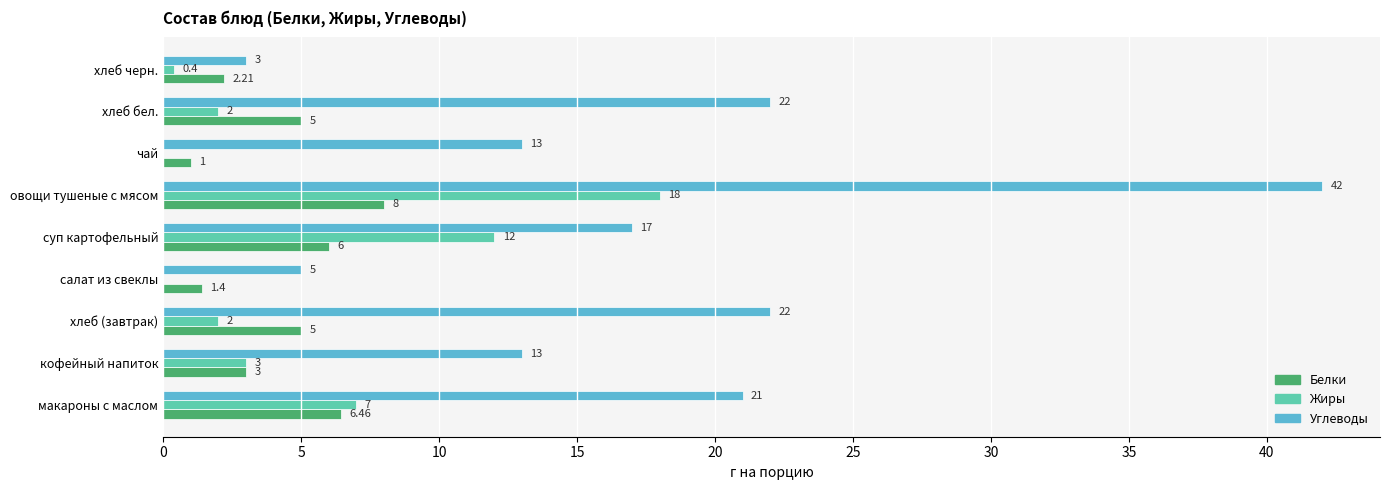

Which series has the largest total across all categories?

Углеводы